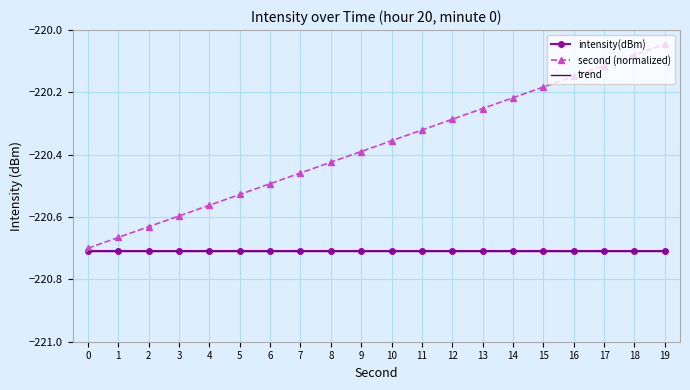

Reading left to right, extract all data points from this chart.

intensity(dBm): 0=-220.7	1=-220.7	2=-220.7	3=-220.7	4=-220.7	5=-220.7	6=-220.7	7=-220.7	8=-220.7	9=-220.7	10=-220.7	11=-220.7	12=-220.7	13=-220.7	14=-220.7	15=-220.7	16=-220.7	17=-220.7	18=-220.7	19=-220.7
second (normalized): 0=-220.7	1=-220.7	2=-220.6	3=-220.6	4=-220.6	5=-220.5	6=-220.5	7=-220.5	8=-220.4	9=-220.4	10=-220.4	11=-220.3	12=-220.3	13=-220.3	14=-220.2	15=-220.2	16=-220.1	17=-220.1	18=-220.1	19=-220.0
trend: 0=-220.7	1=-220.7	2=-220.7	3=-220.7	4=-220.7	5=-220.7	6=-220.7	7=-220.7	8=-220.7	9=-220.7	10=-220.7	11=-220.7	12=-220.7	13=-220.7	14=-220.7	15=-220.7	16=-220.7	17=-220.7	18=-220.7	19=-220.7